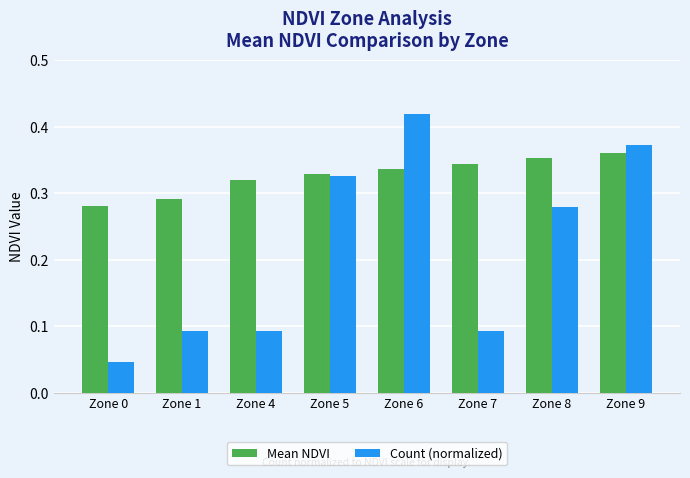

How many groups of bars are there?

8